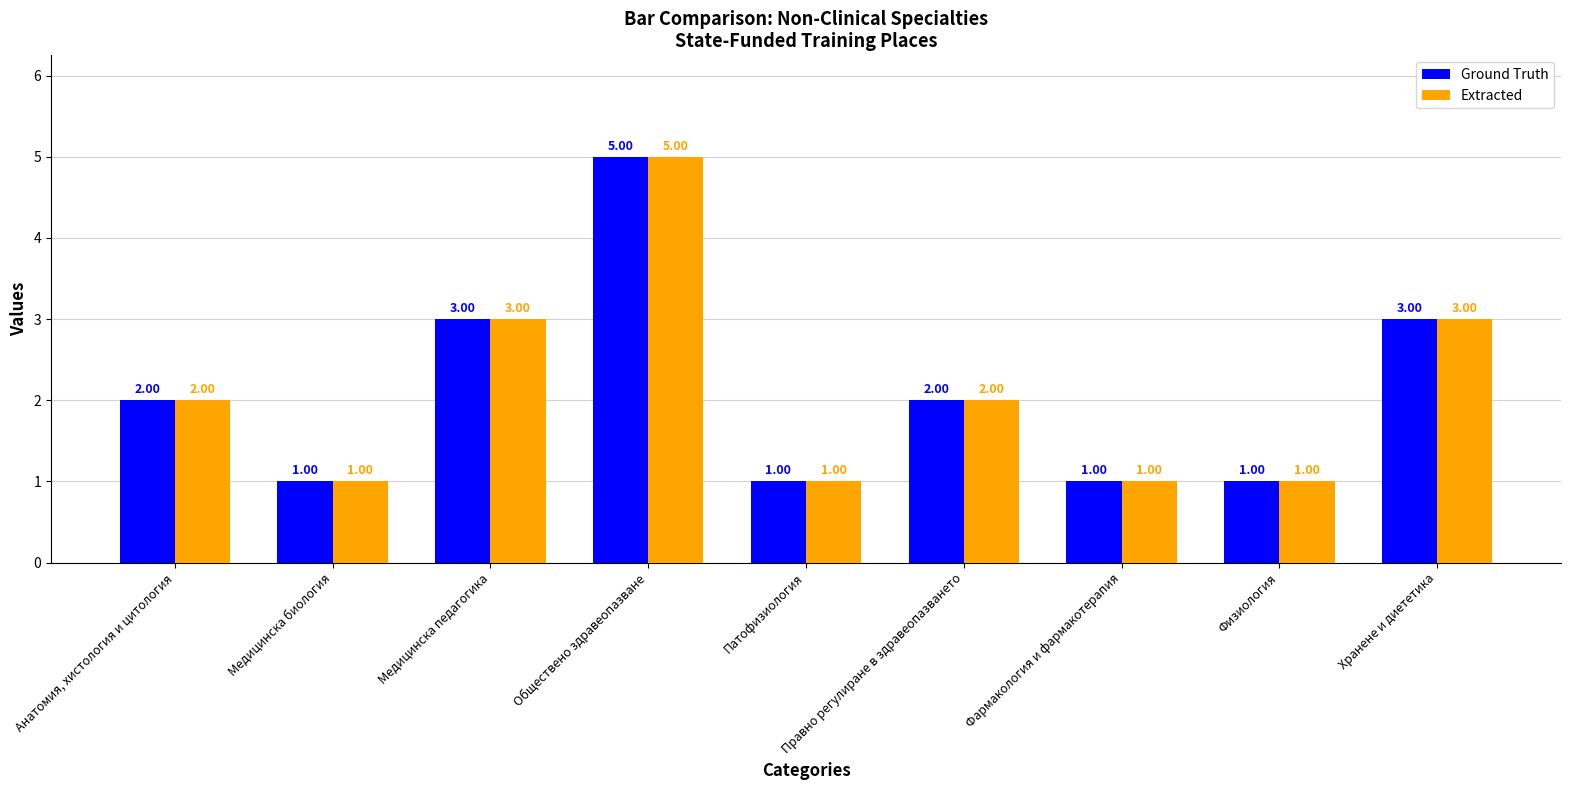

Reading left to right, what are all the values shown in this chart?

Ground Truth: 2	1	3	5	1	2	1	1	3
Extracted: 2	1	3	5	1	2	1	1	3